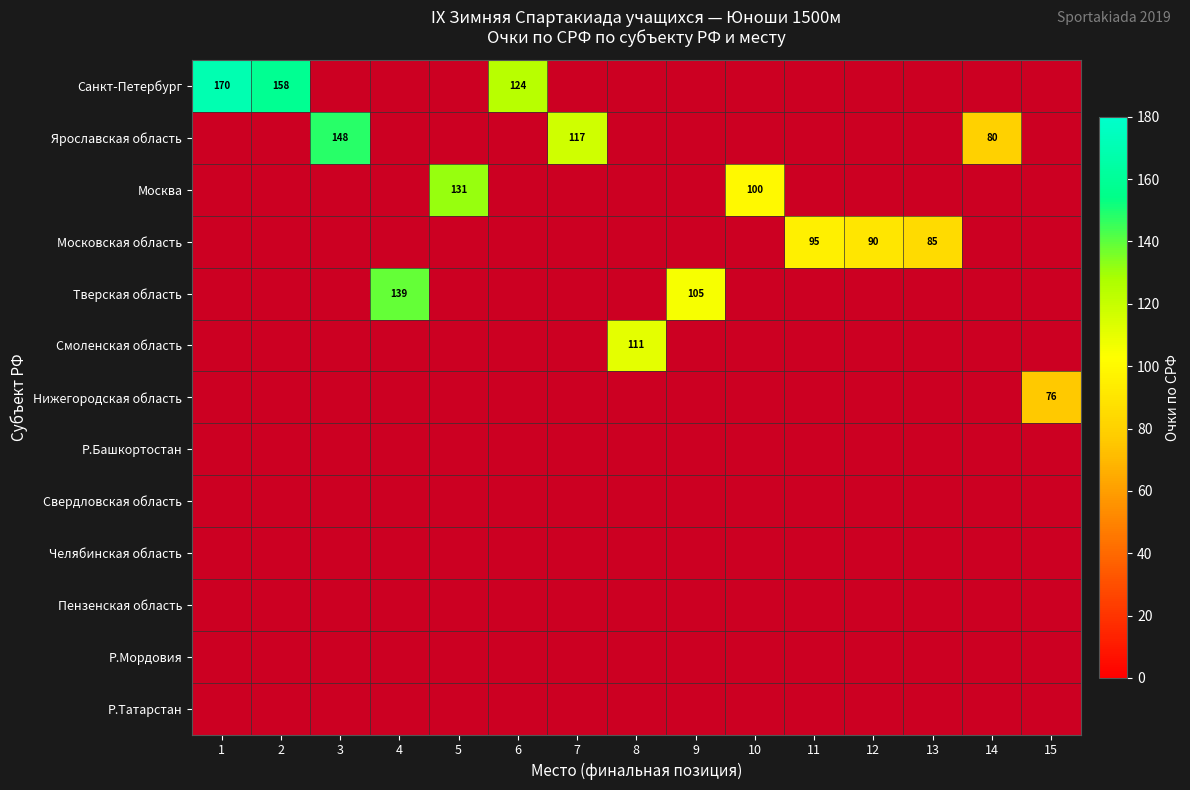

Which series has the largest range (max minus min)?

Санкт-Петербург